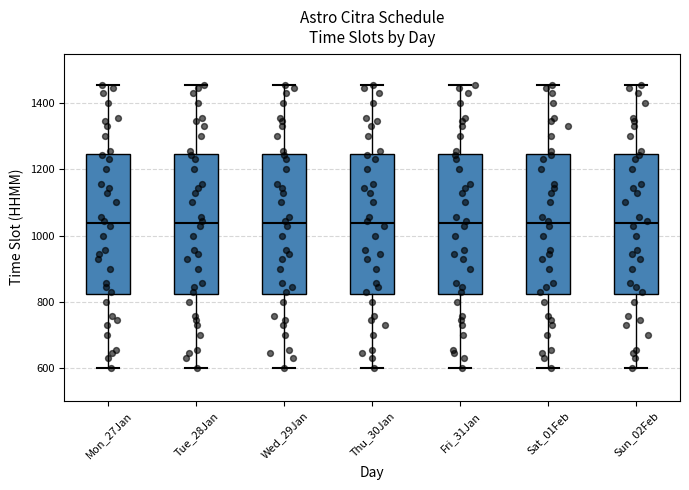

Reading left to right, transcribe this box plot: for each box, give where its median line is, the range the box spans, and where its two whiskers end, as read against the y-axis. The values are not printed on the chart, so give them approximately, as read against the axis.

Mon_27Jan: median 1040, box 820 to 1240, whiskers 600 to 1460
Tue_28Jan: median 1040, box 820 to 1240, whiskers 600 to 1460
Wed_29Jan: median 1040, box 820 to 1240, whiskers 600 to 1460
Thu_30Jan: median 1040, box 820 to 1240, whiskers 600 to 1460
Fri_31Jan: median 1040, box 820 to 1240, whiskers 600 to 1460
Sat_01Feb: median 1040, box 820 to 1240, whiskers 600 to 1460
Sun_02Feb: median 1040, box 820 to 1240, whiskers 600 to 1460